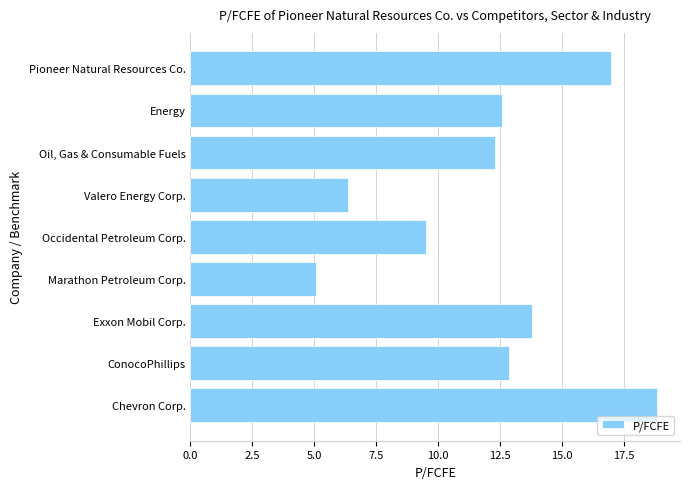

The chart shows a value of 4.5 at Oil, Gas & Consumable Fuels. True or false?

False